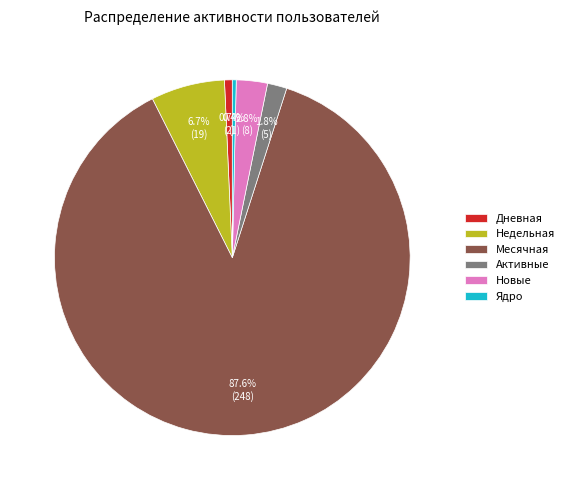

Count the number of slices in the pie.

6